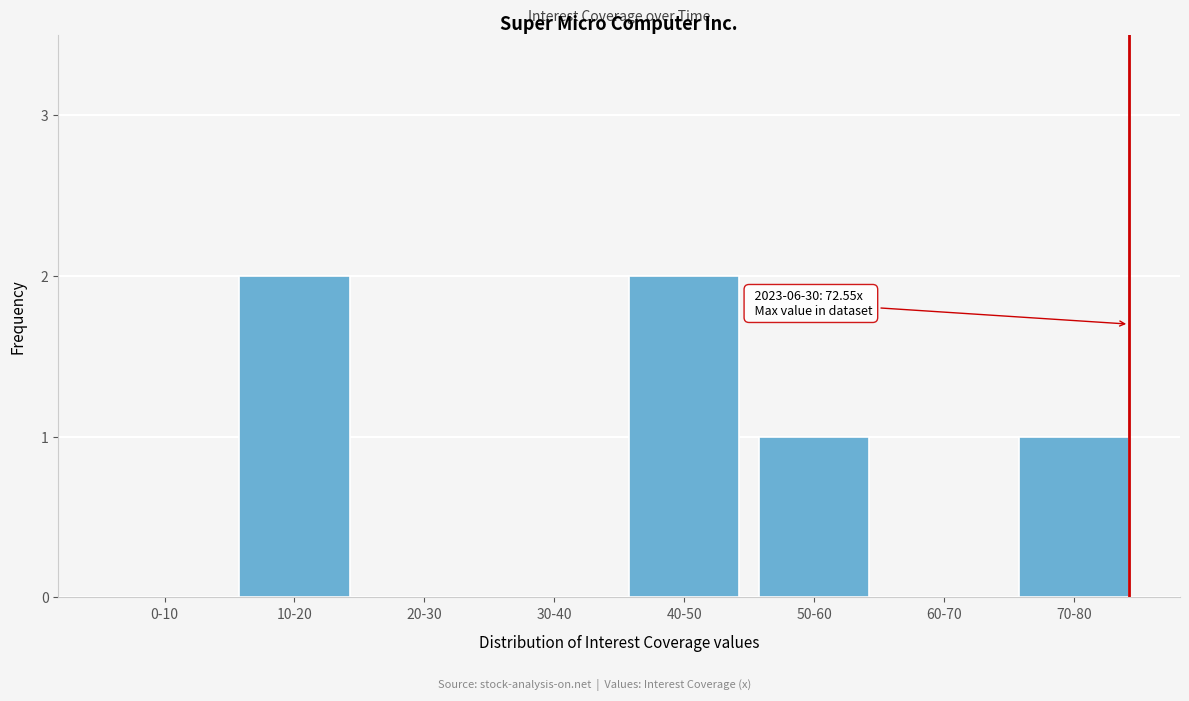

Reading left to right, list all the values displayed in this chart.

0-10=0	10-20=2	20-30=0	30-40=0	40-50=2	50-60=1	60-70=0	70-80=1